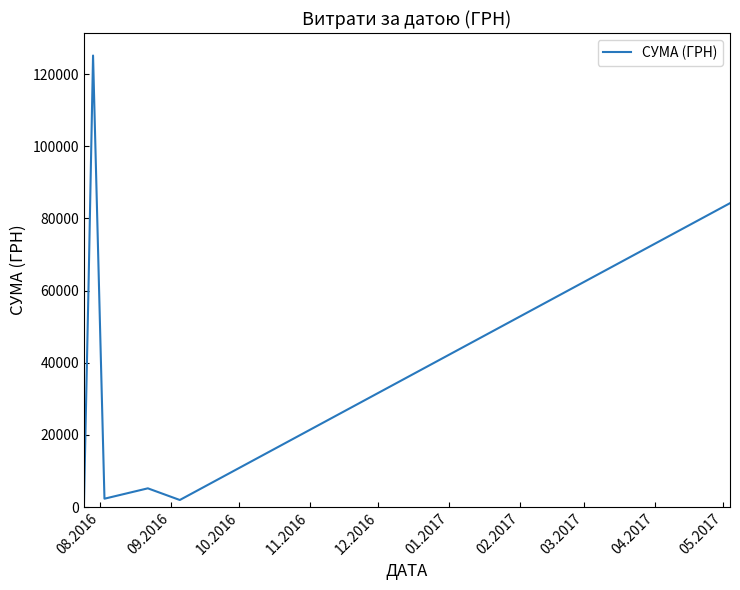

True or false: there are more than 2 points higher than both neighbors.

False